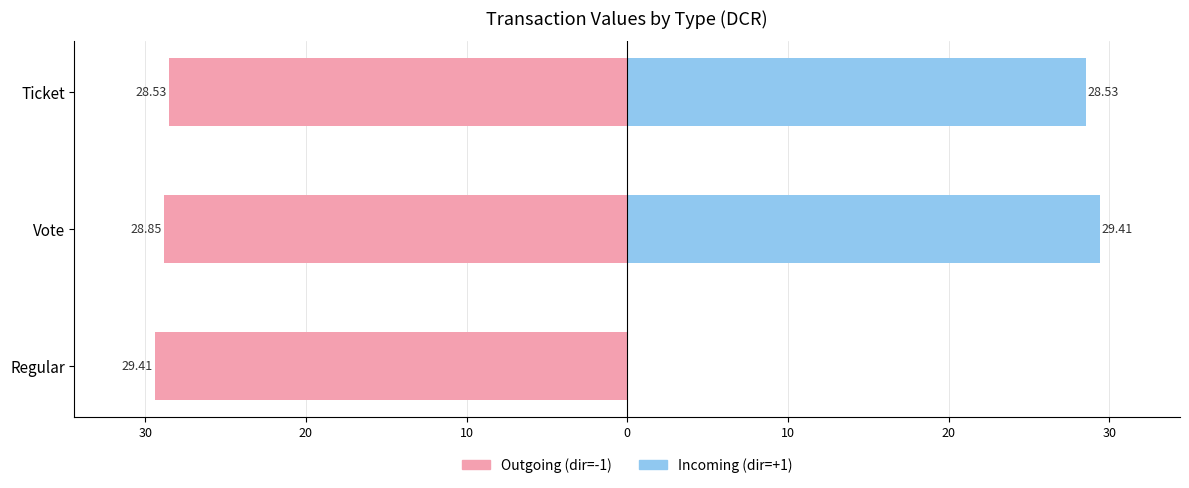

How many positive values does the Incoming (dir=+1) series have?

2